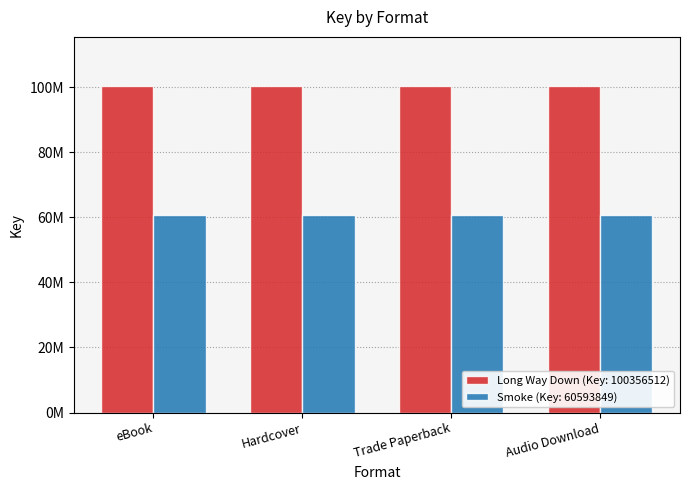

Is it true that Long Way Down (Key: 100356512) equals 29827319 at eBook?

False